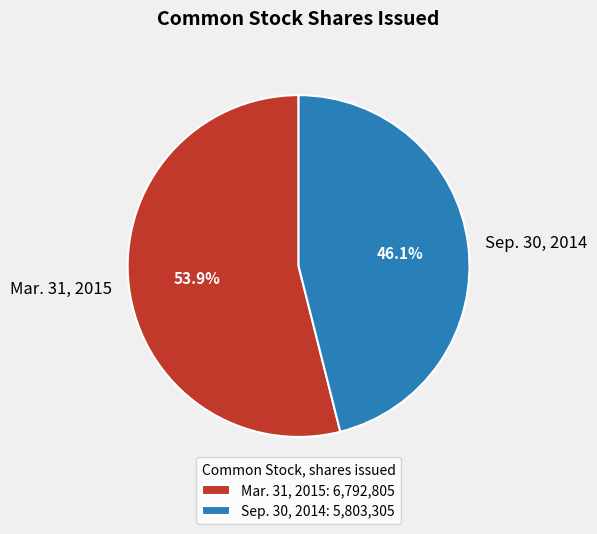

What percentage do Mar. 31, 2015 and Sep. 30, 2014 together represent?

100.0%